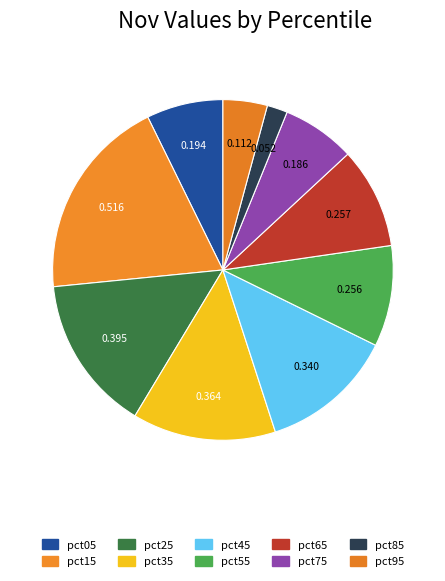

What is the largest slice in the pie chart?

pct15